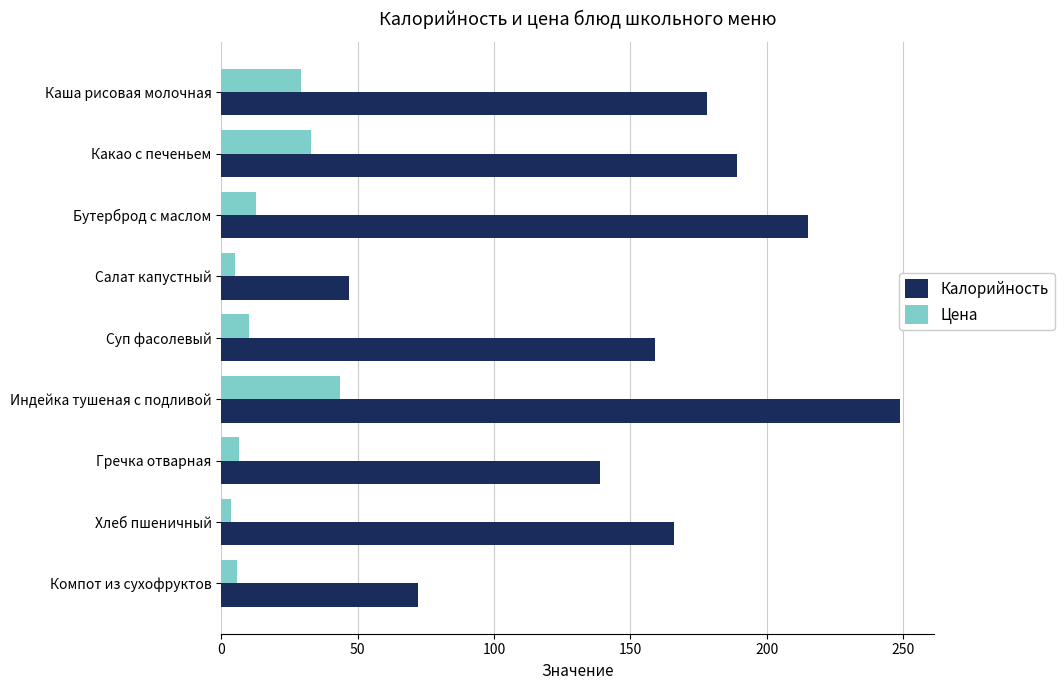

What is the greatest value displayed?

249.0